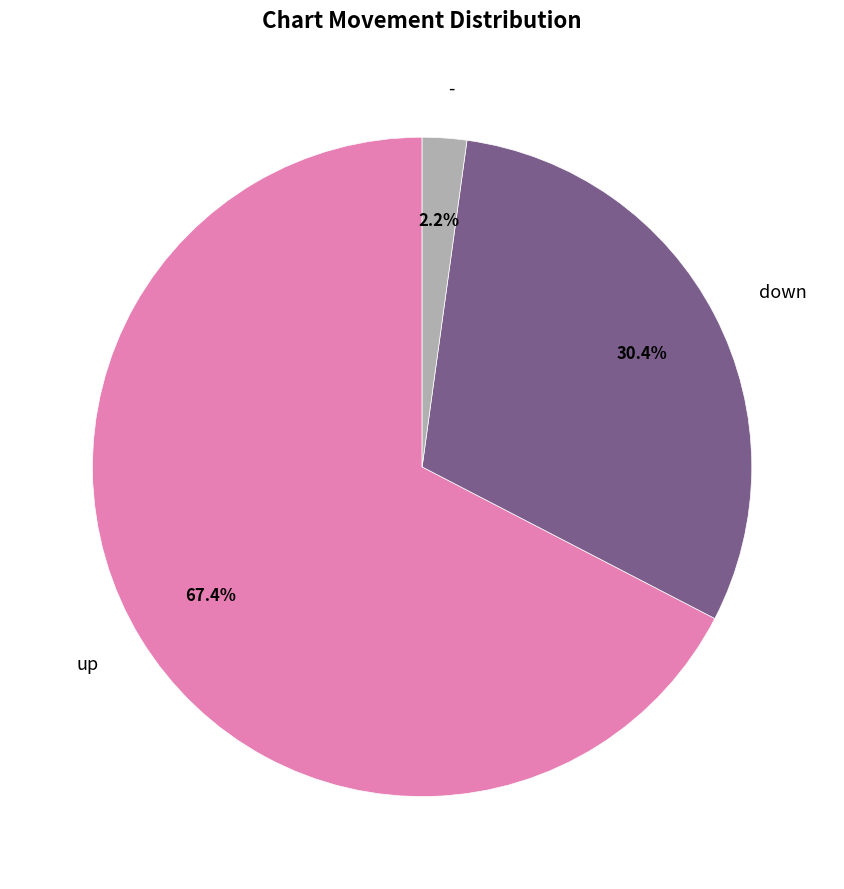

Which slice is the smallest?

-